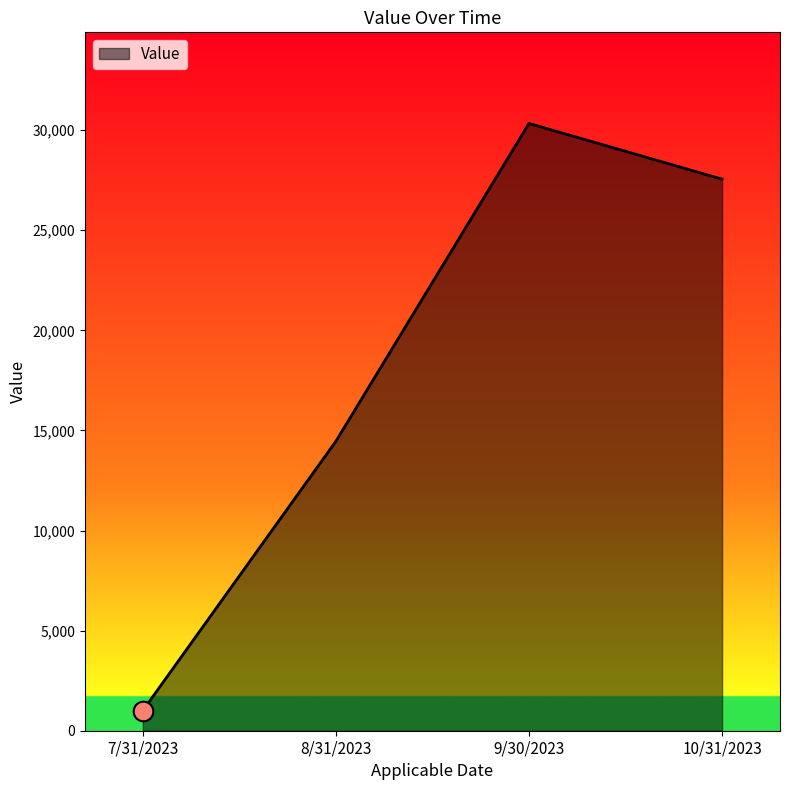

What is the change in value from 7/31/2023 to 8/31/2023?

+13454